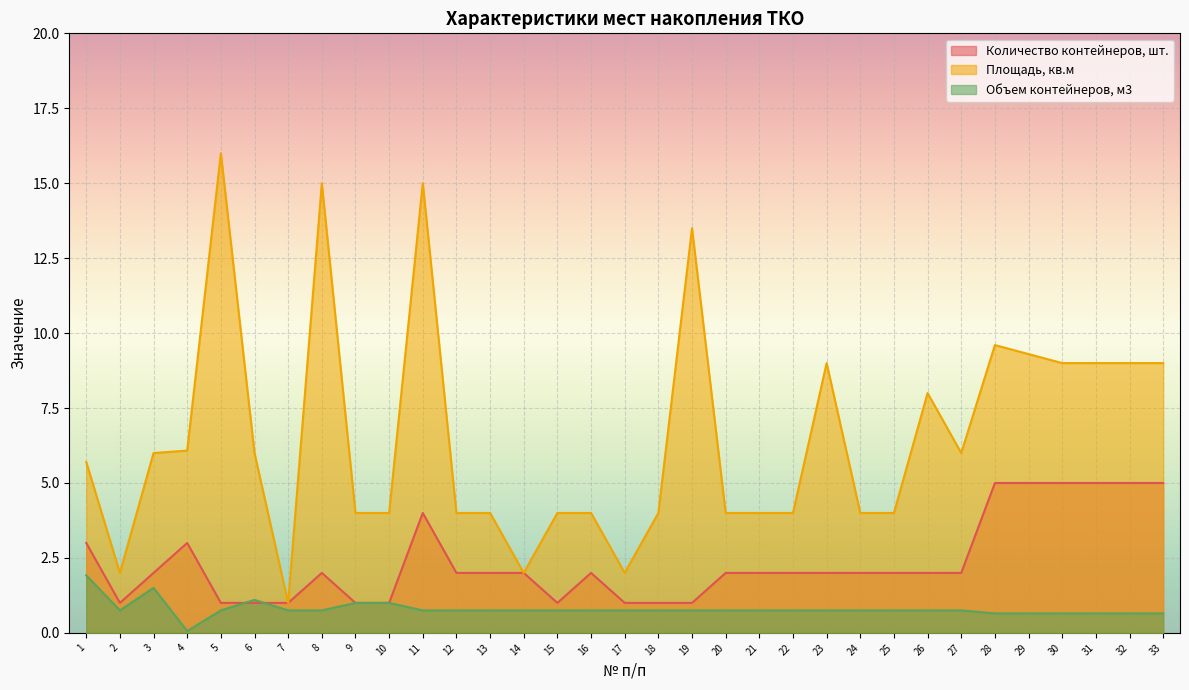

What is the highest value of the Количество контейнеров, шт. series?

5.0